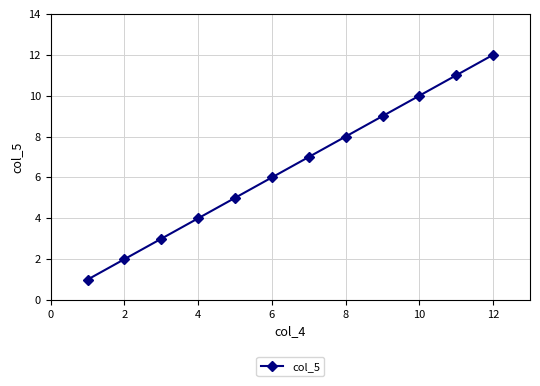

What is the greatest value displayed?

12